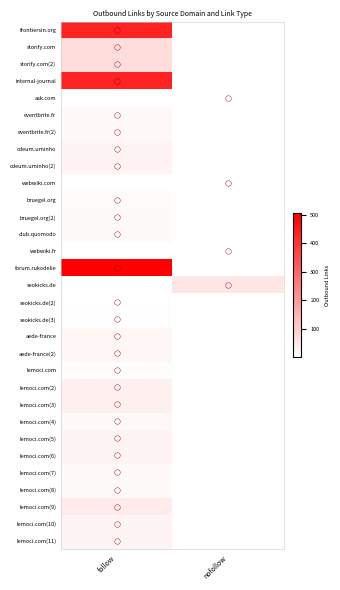

List the series in order of their peak value, lowest first.

lemoci.com, storify.com, storify.com(2), frontiersin.org, internal-journal, ask.com, eventbrite.fr, eventbrite.fr(2), cdeum.uminho, cdeum.uminho(2), webwiki.com, bruegel.org, bruegel.org(2), club.quomodo, webwiki.fr, lemoci.com(11), forum.rukodelie, seokicks.de, seokicks.de(2), seokicks.de(3), lemoci.com(8), lemoci.com(7), lemoci.com(4), aede-france, aede-france(2), lemoci.com(5), lemoci.com(6), lemoci.com(10), lemoci.com(2), lemoci.com(3), lemoci.com(9)